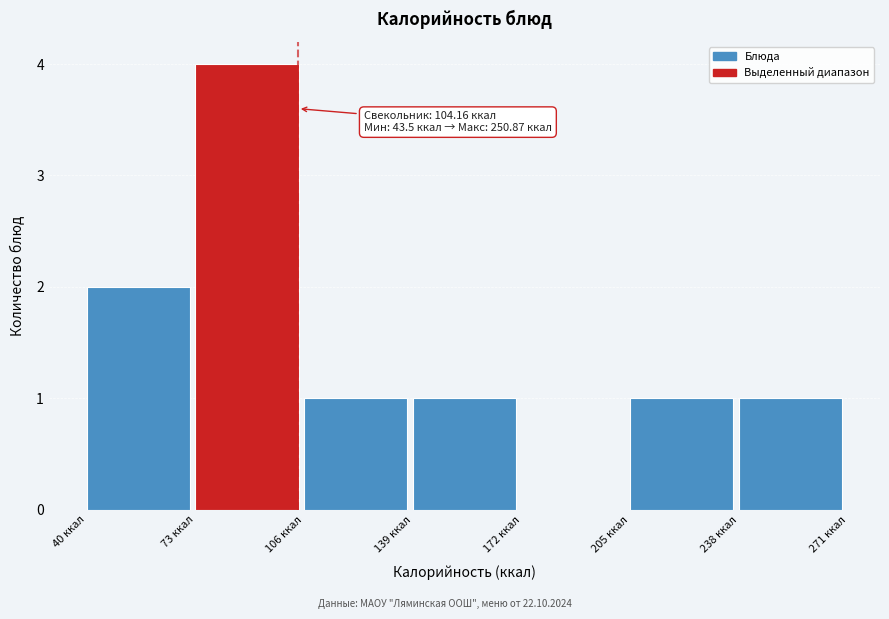

Over which range of the x-axis is the bar tallest?

73 to 106